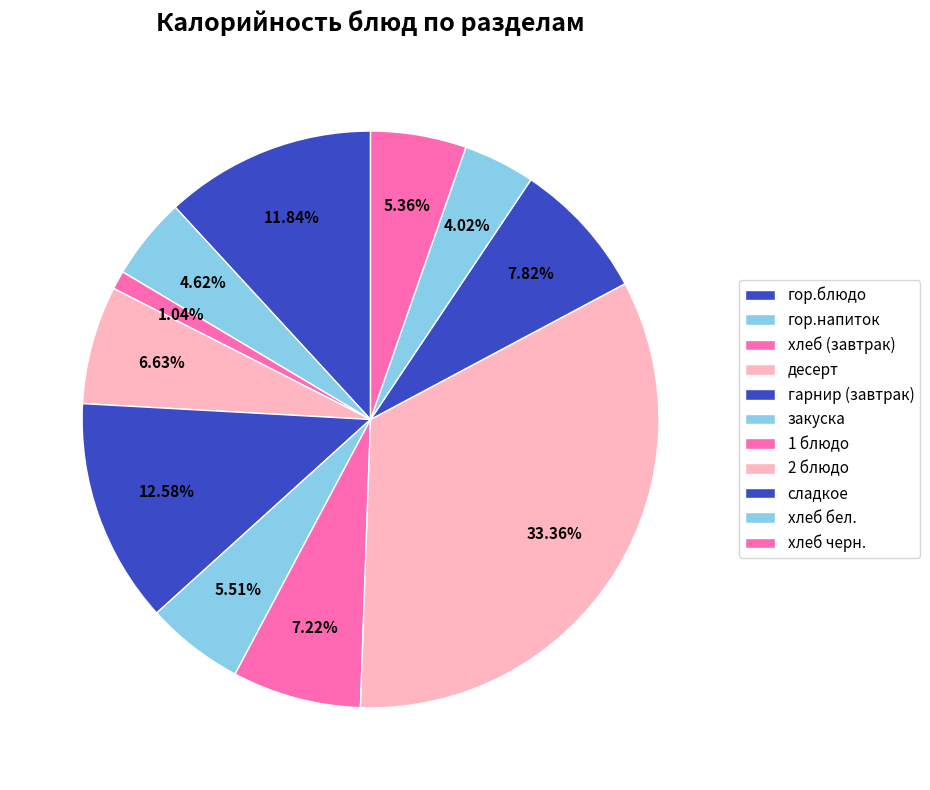

How many segments does this pie chart have?

11